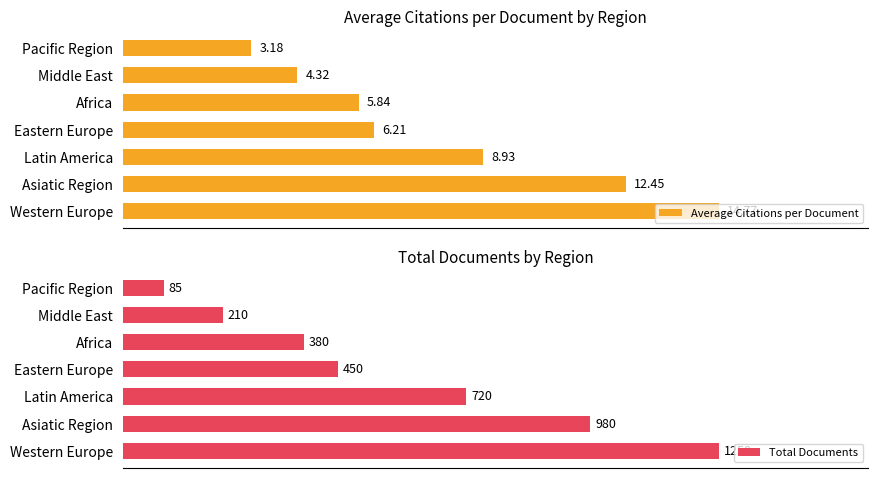

At which label is Total Documents closest to 667?

Latin America